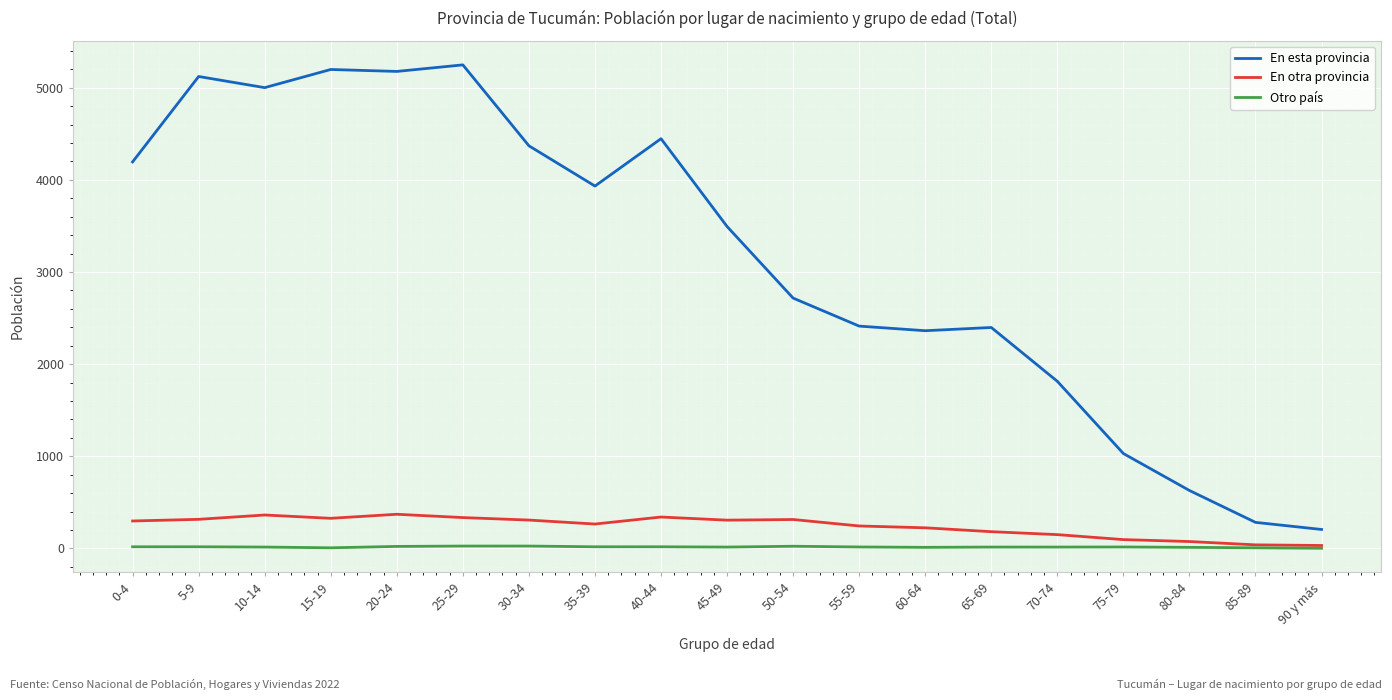

What are all the series names shown in the legend?

En esta provincia, En otra provincia, Otro país